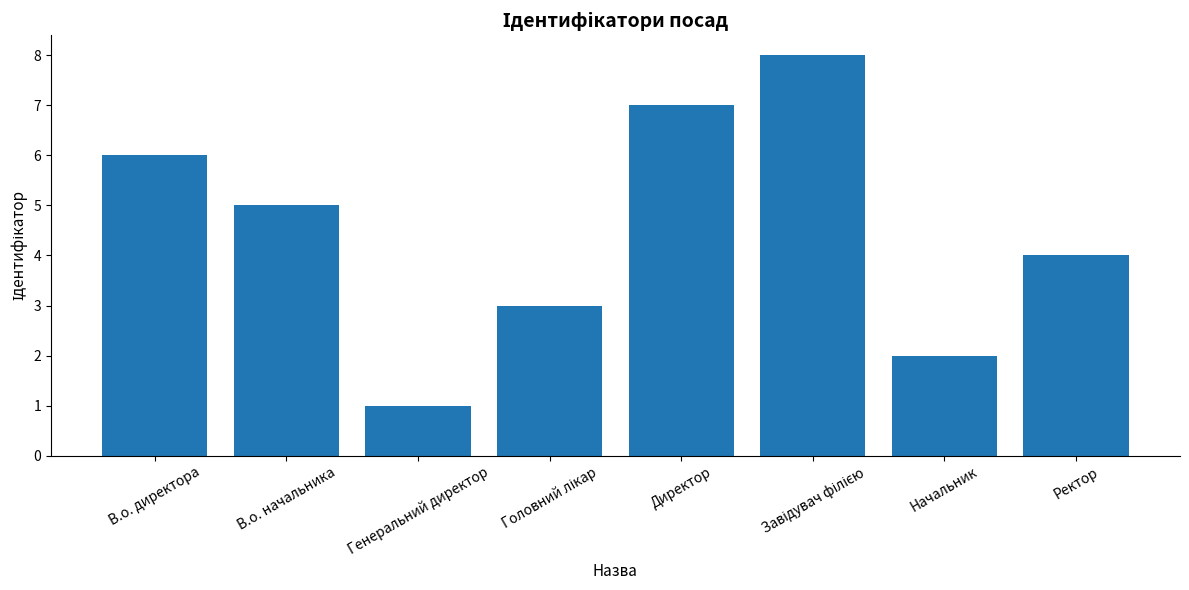

What is the sum of the values at Ректор and В.о. директора?

10